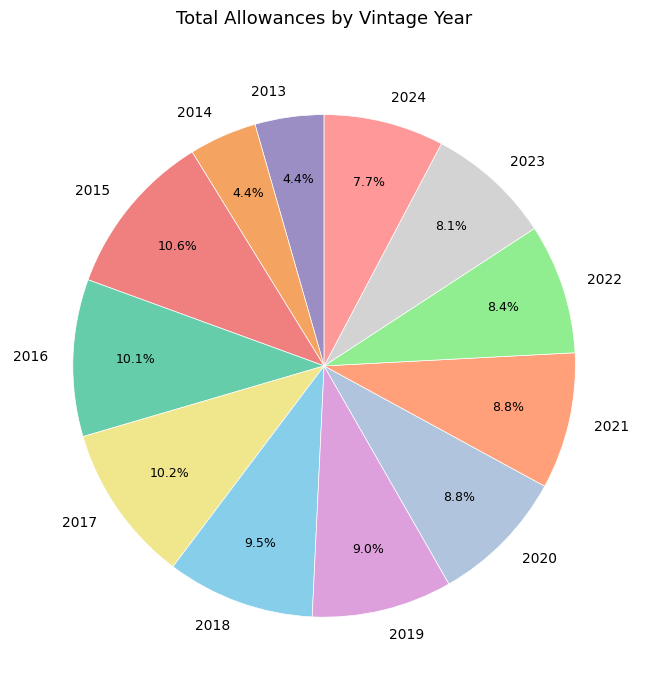

How many segments does this pie chart have?

12